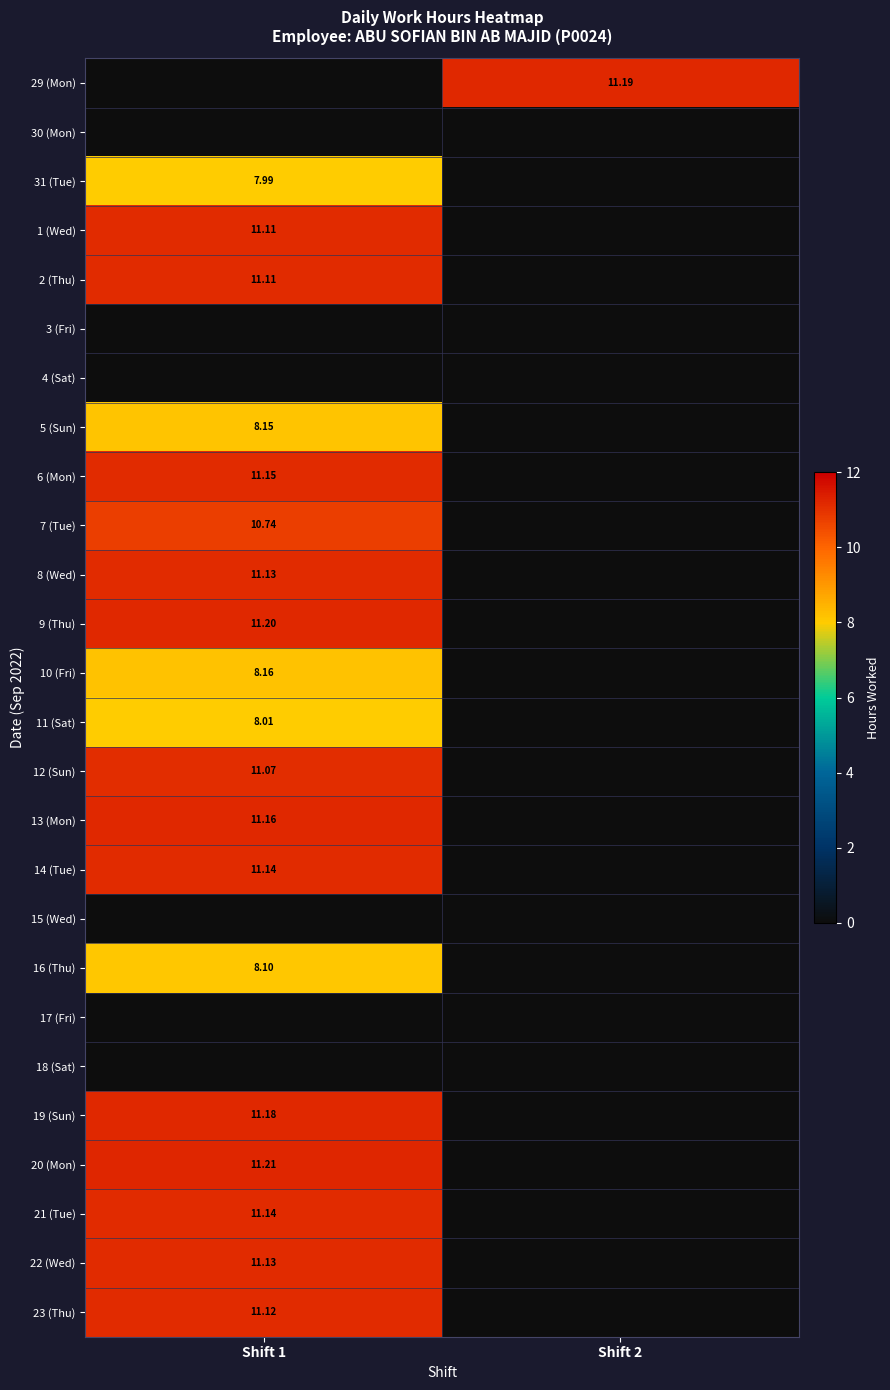

What is the difference between the highest and lowest values at Shift 2?

11.2